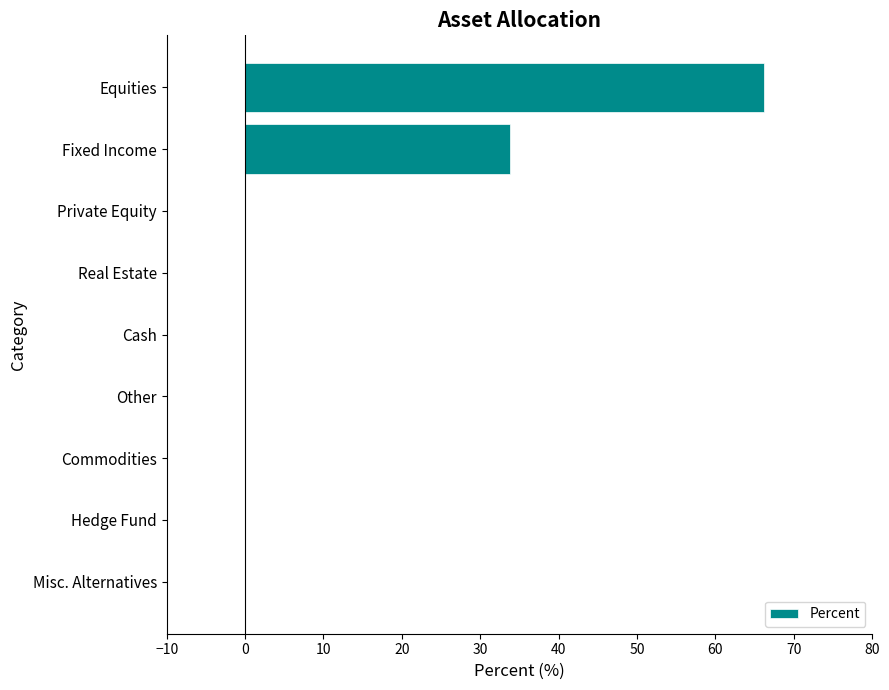

What is the sum of all values?

100.0